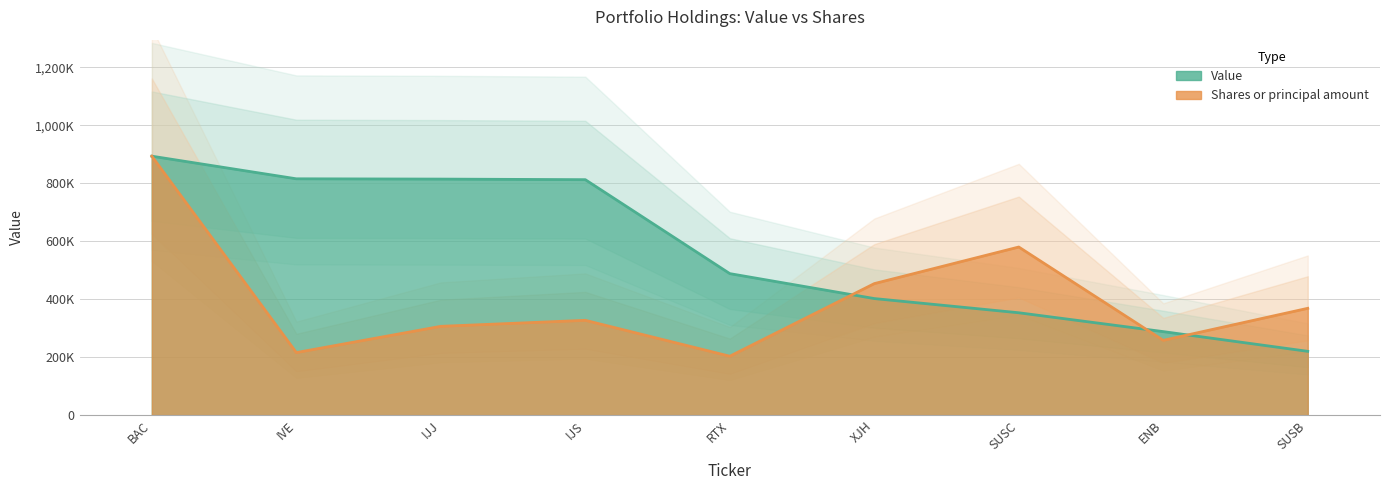

What is the sum of the Shares or principal amount values at XJH and RTX?

656645.5